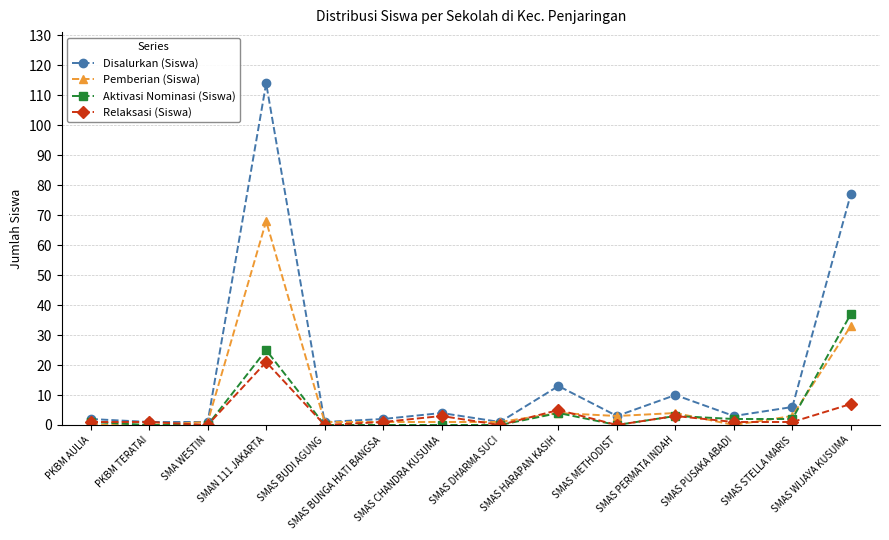

Which series has the largest total across all categories?

Disalurkan (Siswa)